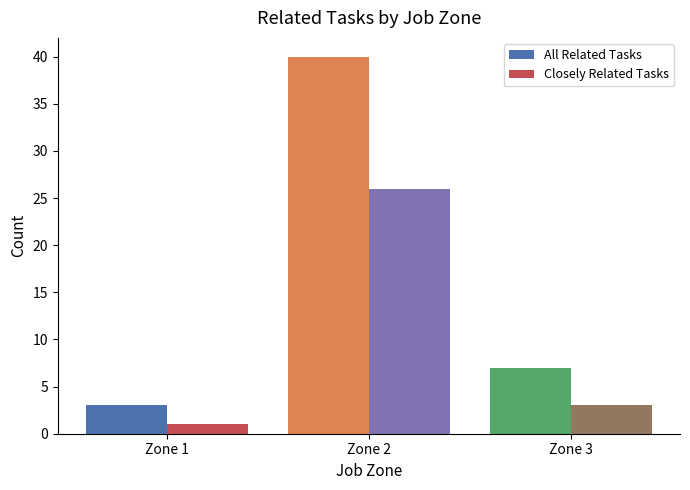

Count the number of data series in this chart.

2